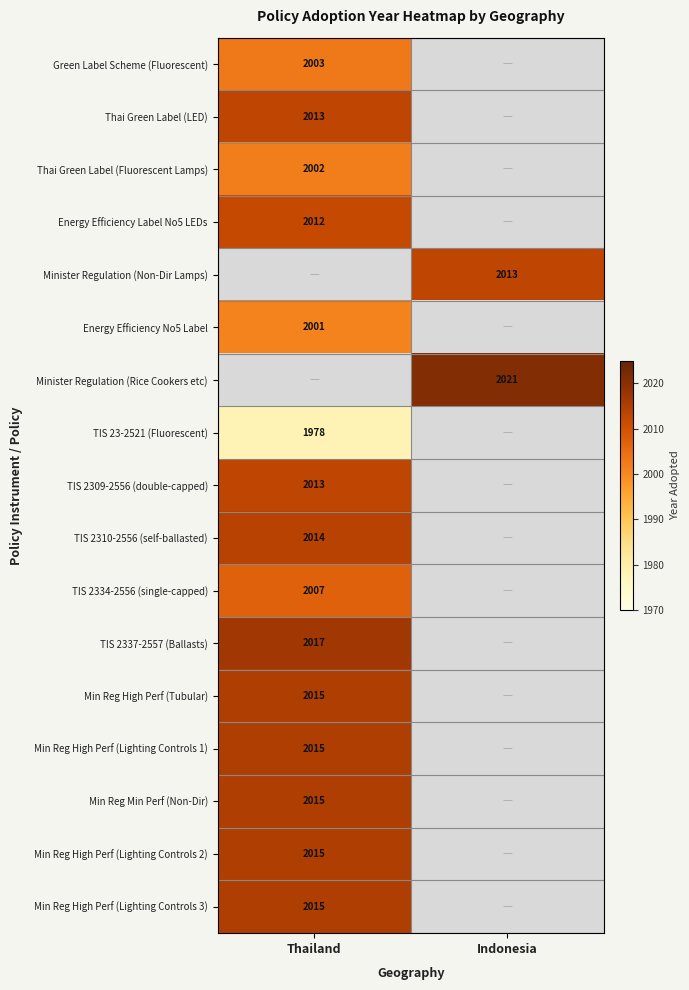

True or false: Thai Green Label (LED) has a value of 2013 at Thailand.

True